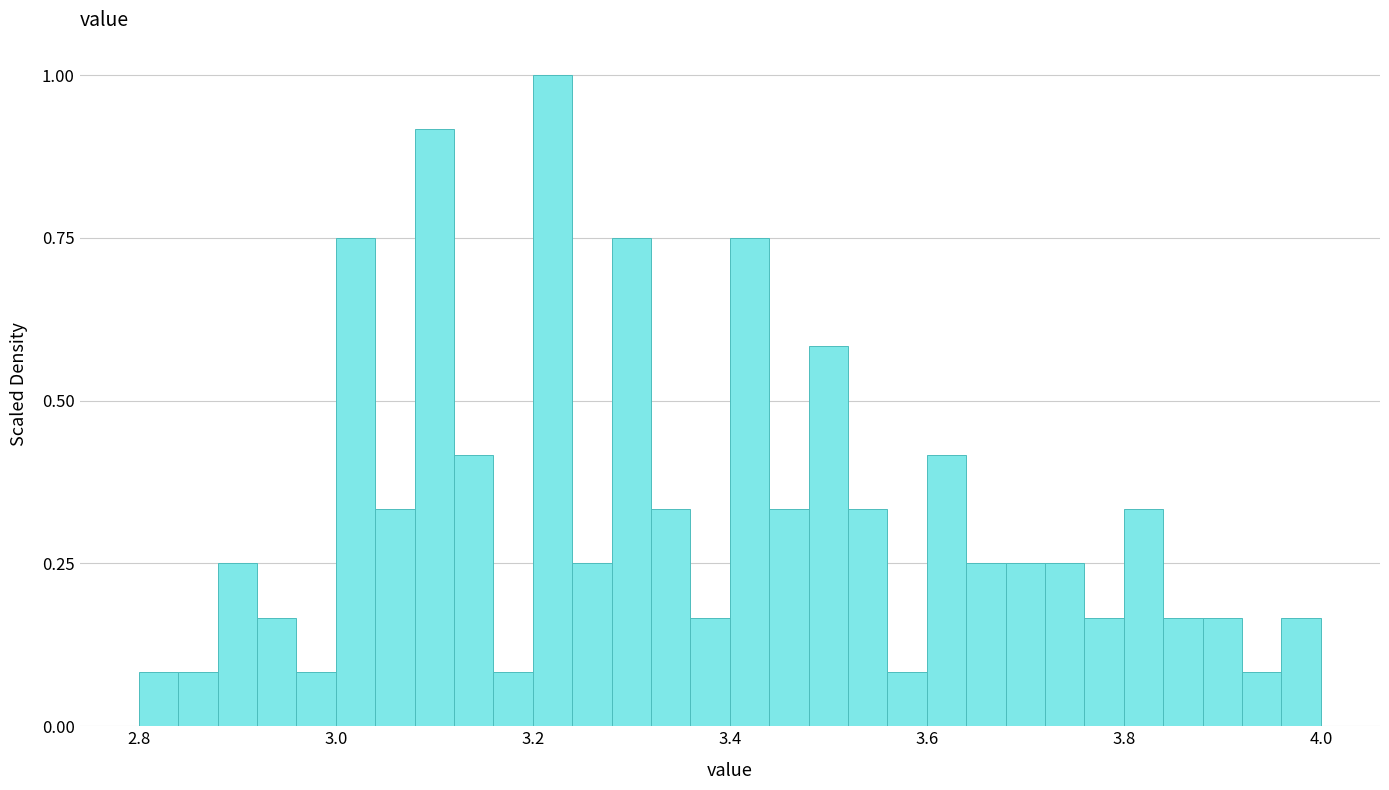

Around what value on the x-axis is the tallest bar? Give the approximate position of its centre, as read against the axis.

3.22